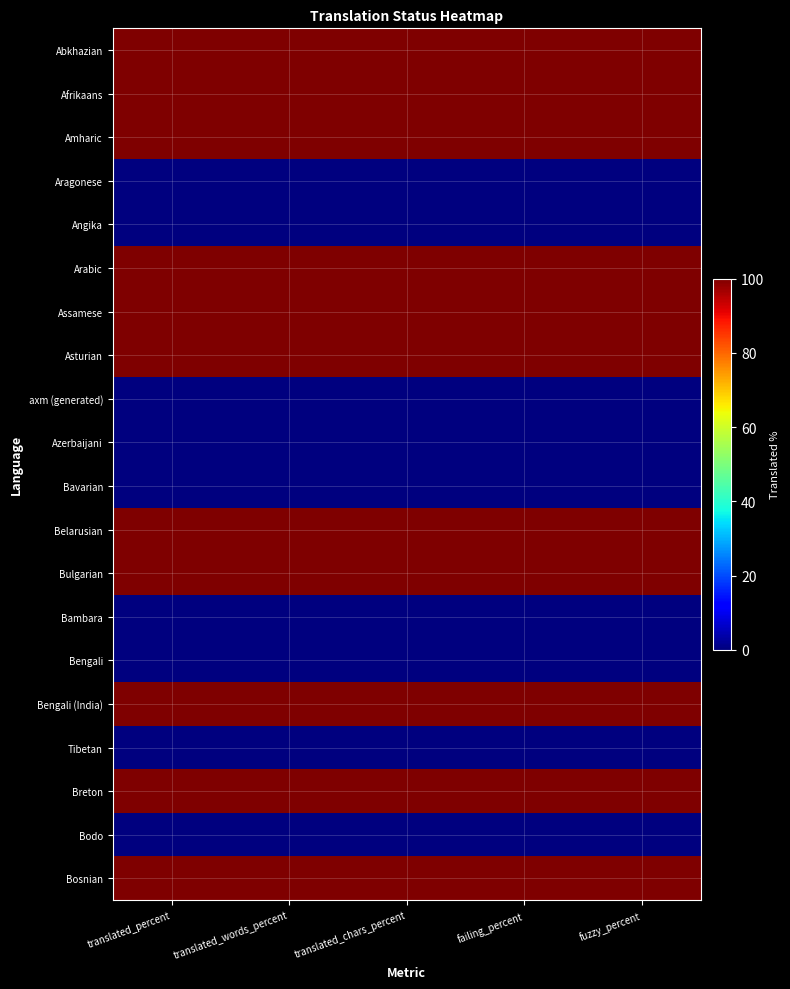

What is the difference between the highest and lowest values at translated_chars_percent?

100